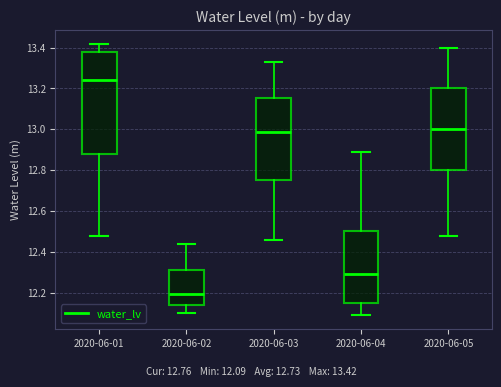

Reading left to right, read every box against the y-axis: the position of its median line, the range the box covers, and the ends of its whiskers. The values are not printed on the chart, so give them approximately, as read against the axis.

2020-06-01: median 13.24, box 12.88 to 13.38, whiskers 12.48 to 13.42
2020-06-02: median 12.20, box 12.14 to 12.32, whiskers 12.10 to 12.44
2020-06-03: median 12.98, box 12.76 to 13.16, whiskers 12.46 to 13.34
2020-06-04: median 12.30, box 12.16 to 12.50, whiskers 12.10 to 12.90
2020-06-05: median 13.00, box 12.80 to 13.20, whiskers 12.48 to 13.40